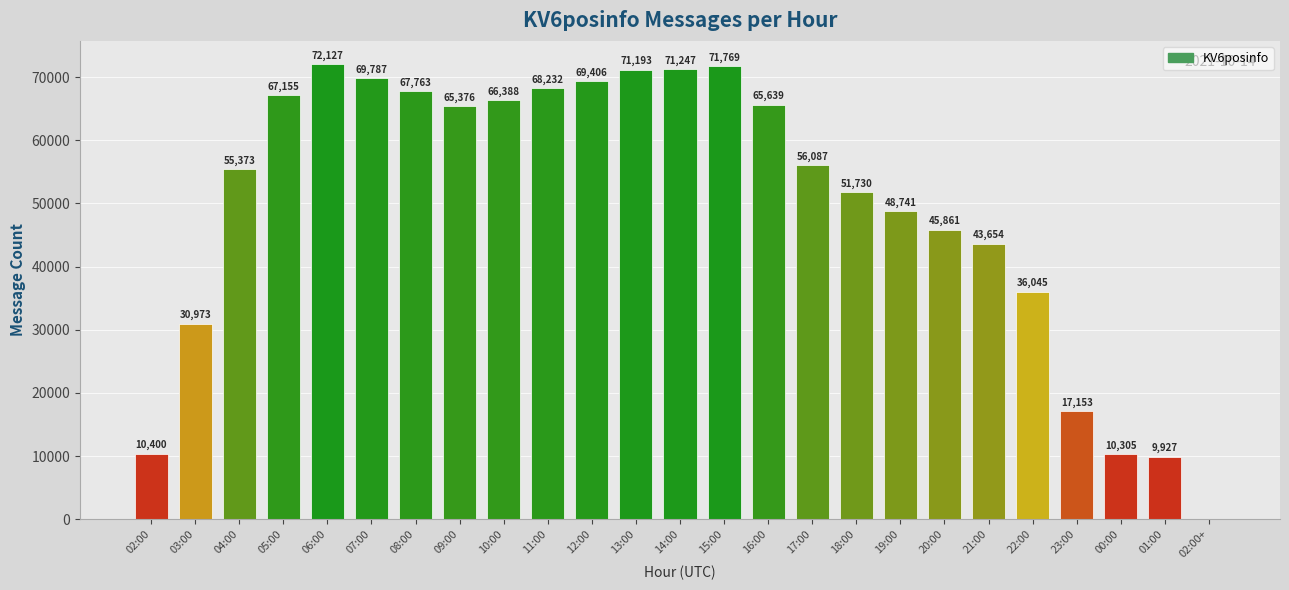

Reading left to right, what are all the values shown in this chart?

02:00=10400	03:00=30973	04:00=55373	05:00=67155	06:00=72127	07:00=69787	08:00=67763	09:00=65376	10:00=66388	11:00=68232	12:00=69406	13:00=71193	14:00=71247	15:00=71769	16:00=65639	17:00=56087	18:00=51730	19:00=48741	20:00=45861	21:00=43654	22:00=36045	23:00=17153	00:00=10305	01:00=9927	02:00+=2